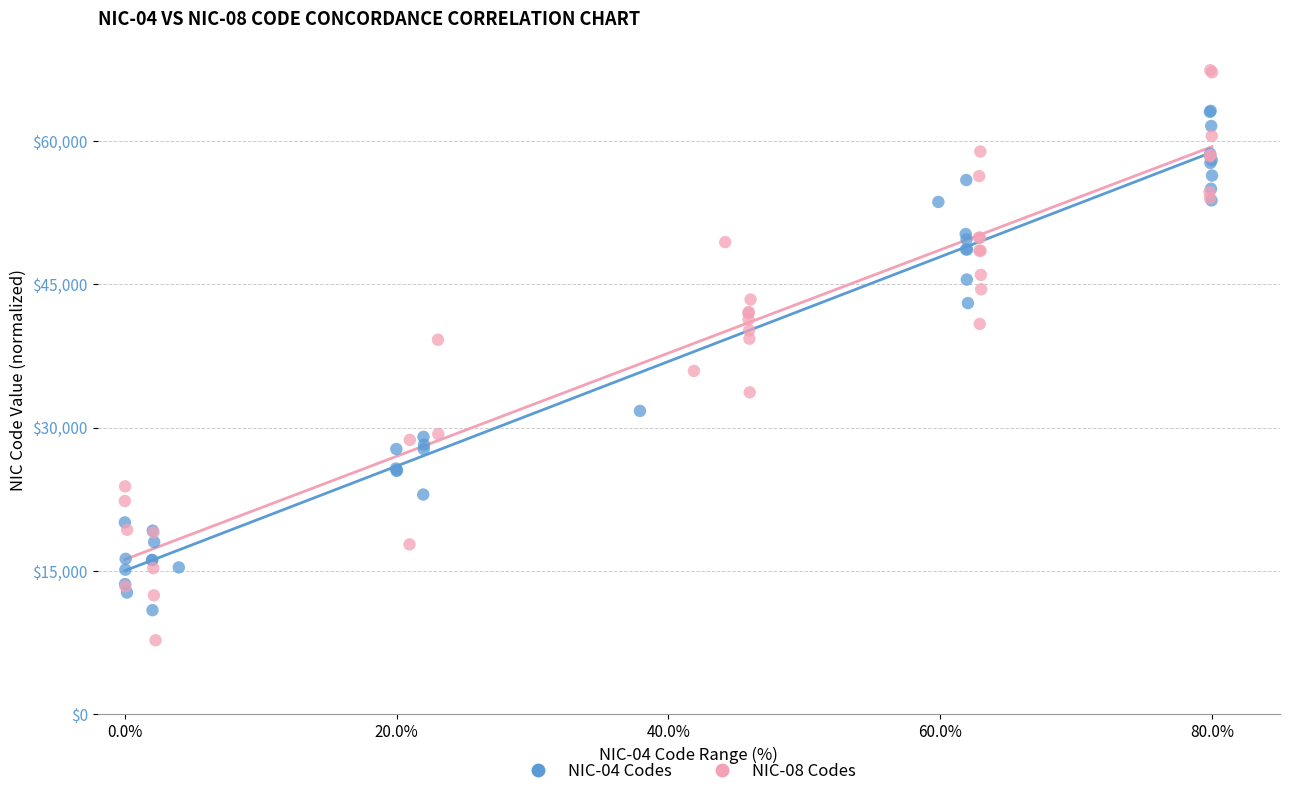

Which series contains the highest Y value?

NIC-08 Codes